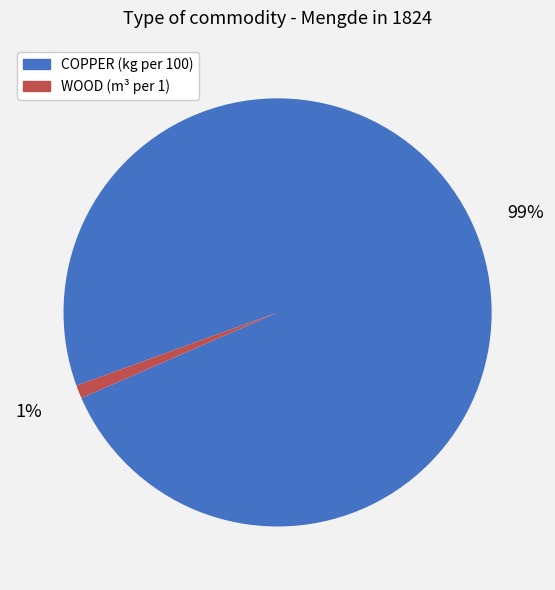

Is there any slice that represents more than half of the pie?

Yes